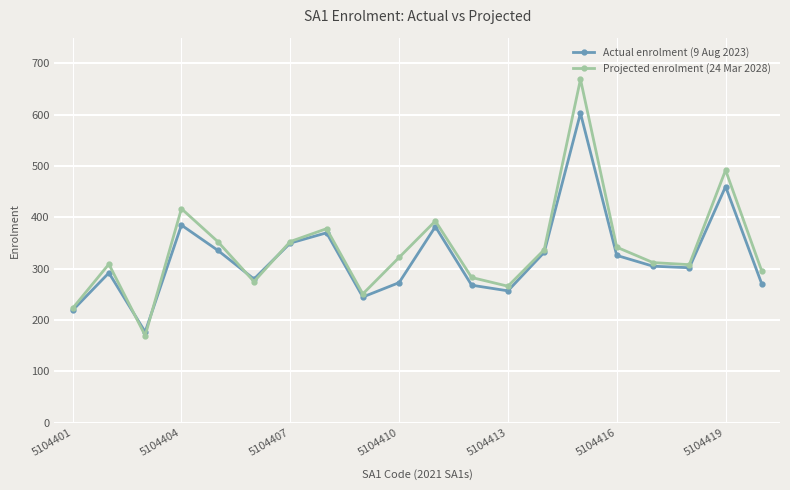

True or false: Actual enrolment (9 Aug 2023) has more than 2 interior local peaks.

True